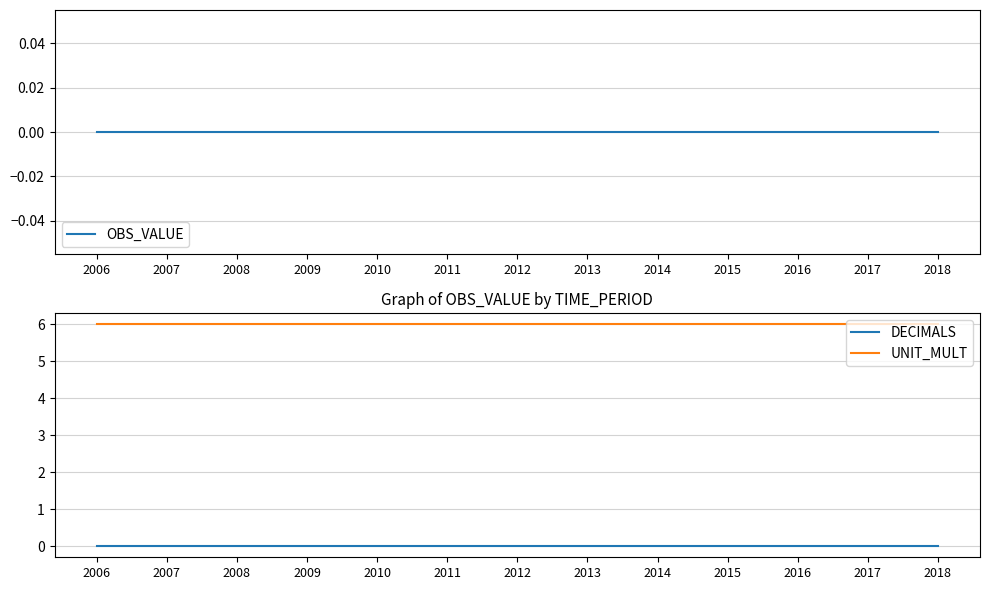

Which series has the largest range (max minus min)?

OBS_VALUE